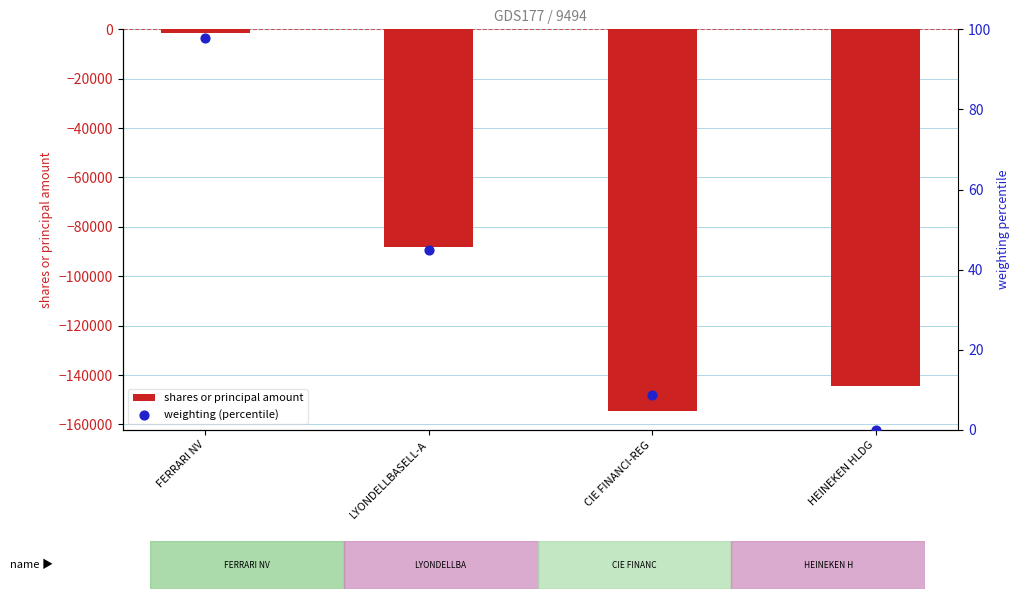

What are all the series names shown in the legend?

shares or principal amount, weighting (percentile)